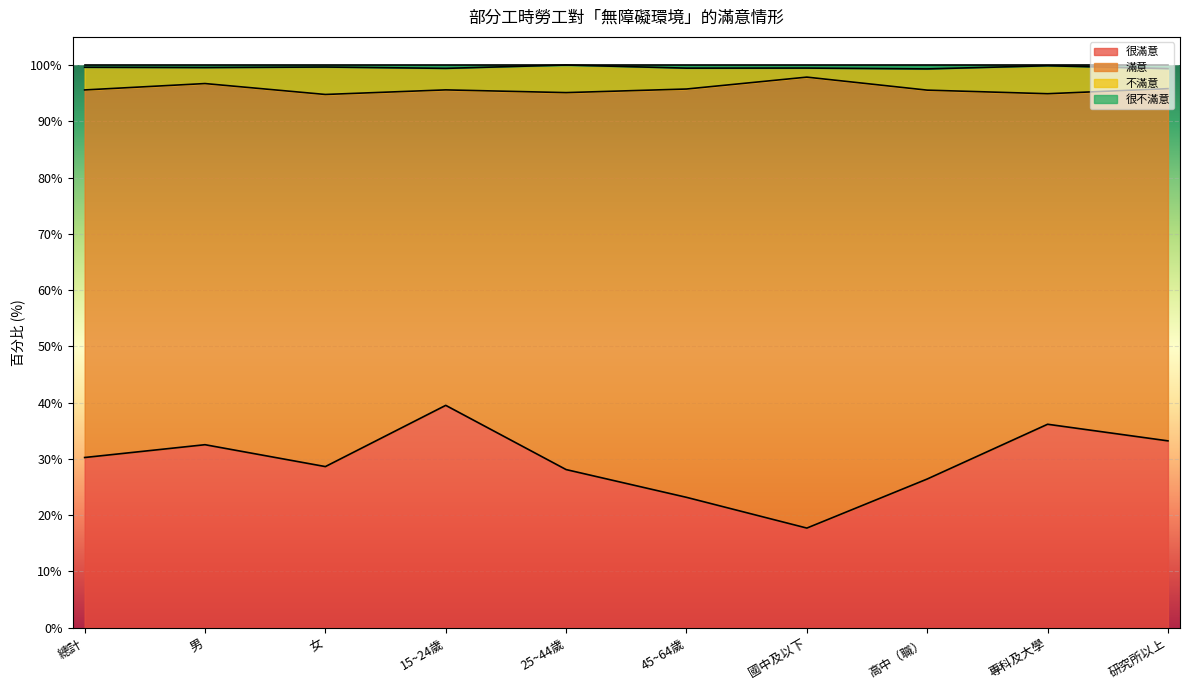

What is the label of the 6th point from the right?

25~44歲